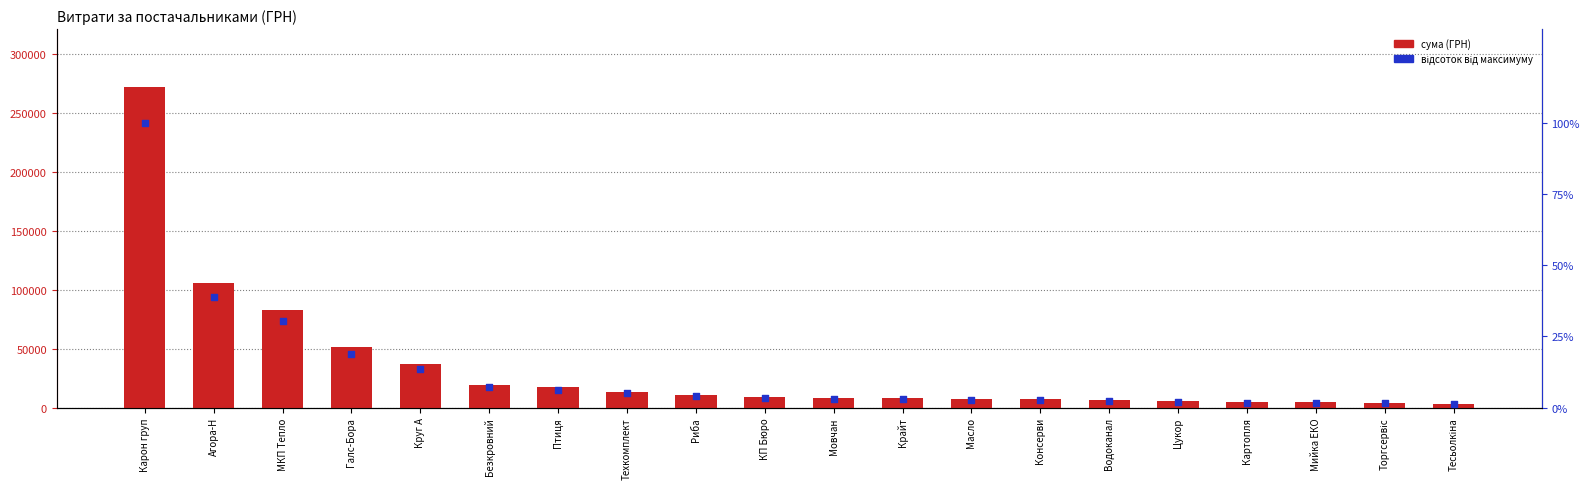

Which series has the largest total across all categories?

сума (ГРН)